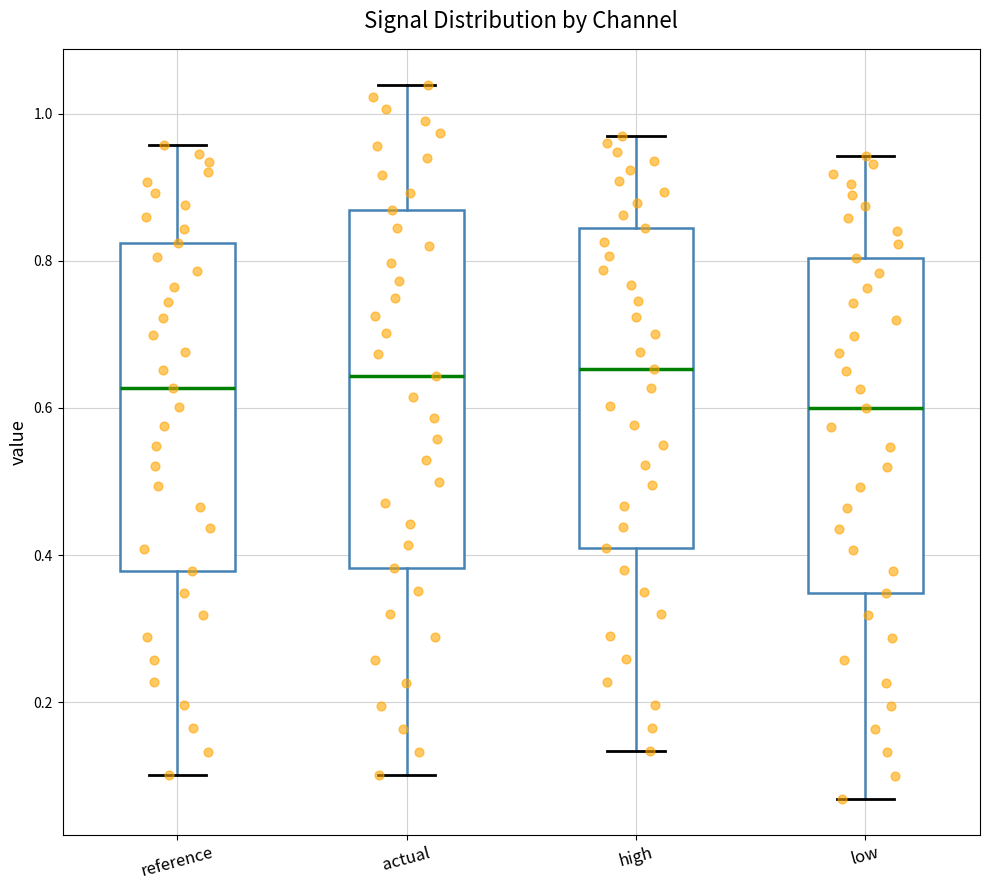

Reading left to right, transcribe this box plot: for each box, give where its median line is, the range the box spans, and where its two whiskers end, as read against the y-axis. The values are not printed on the chart, so give them approximately, as read against the axis.

reference: median 0.62, box 0.38 to 0.82, whiskers 0.10 to 0.96
actual: median 0.64, box 0.38 to 0.86, whiskers 0.10 to 1.04
high: median 0.66, box 0.40 to 0.84, whiskers 0.14 to 0.96
low: median 0.60, box 0.34 to 0.80, whiskers 0.06 to 0.94